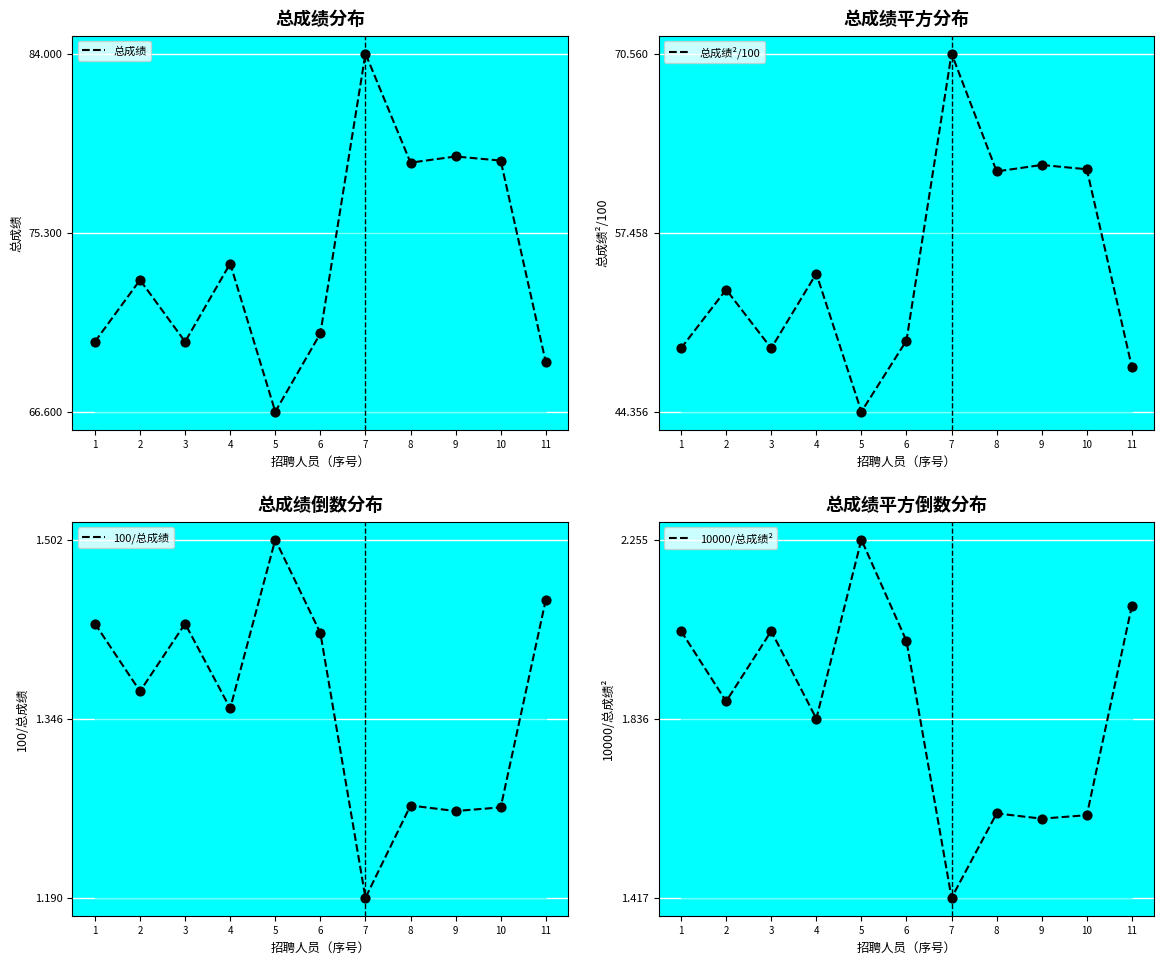

At which category is the sum across all series the highest?

7